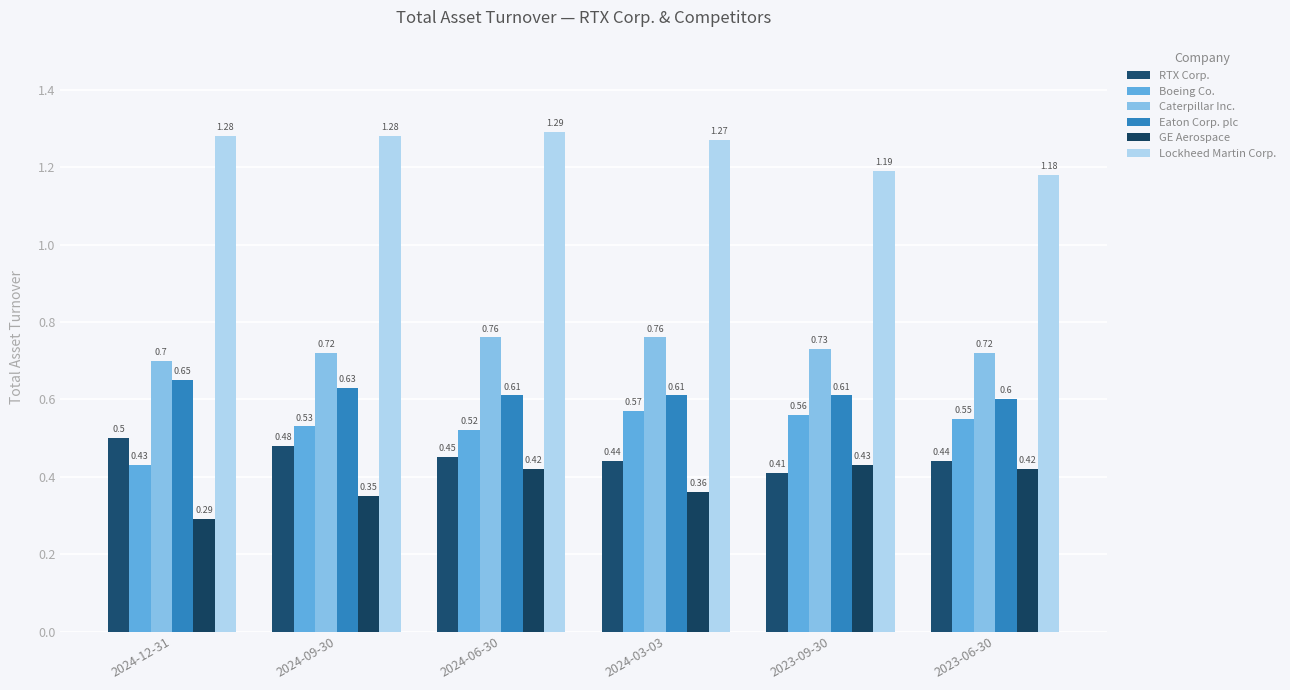

What is the difference between the maximum and minimum values in the GE Aerospace series?

0.1